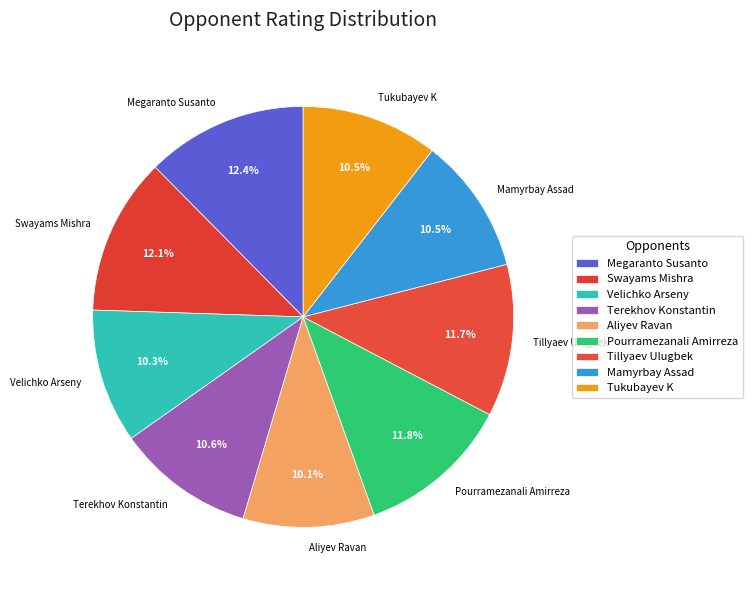

Combined, what portion of the pie is Megaranto Susanto and Mamyrbay Assad?

22.9%